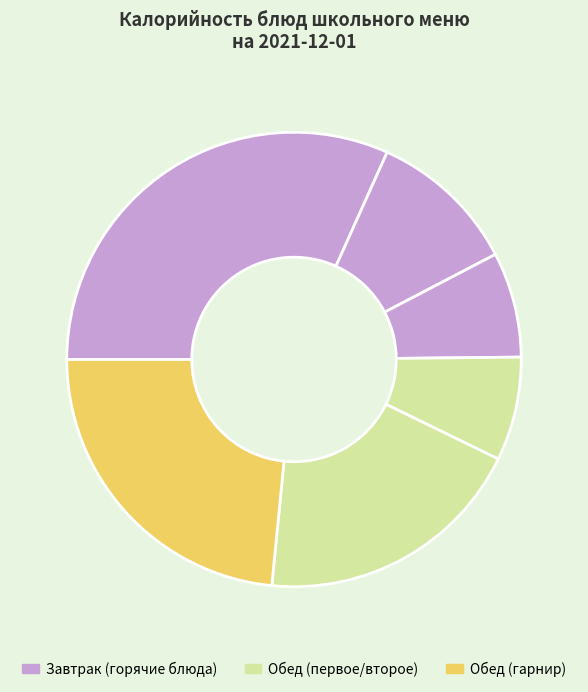

Is there any slice that represents more than half of the pie?

No